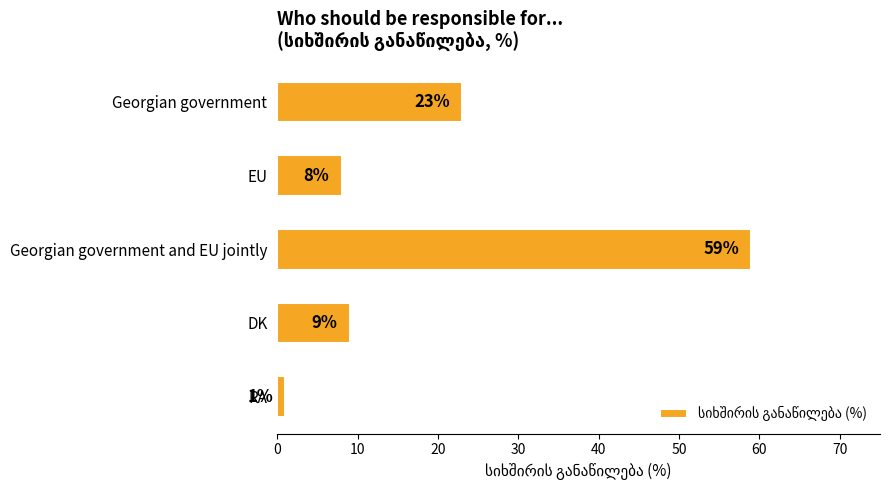

The chart shows a value of 27 at Georgian government and EU jointly. True or false?

False